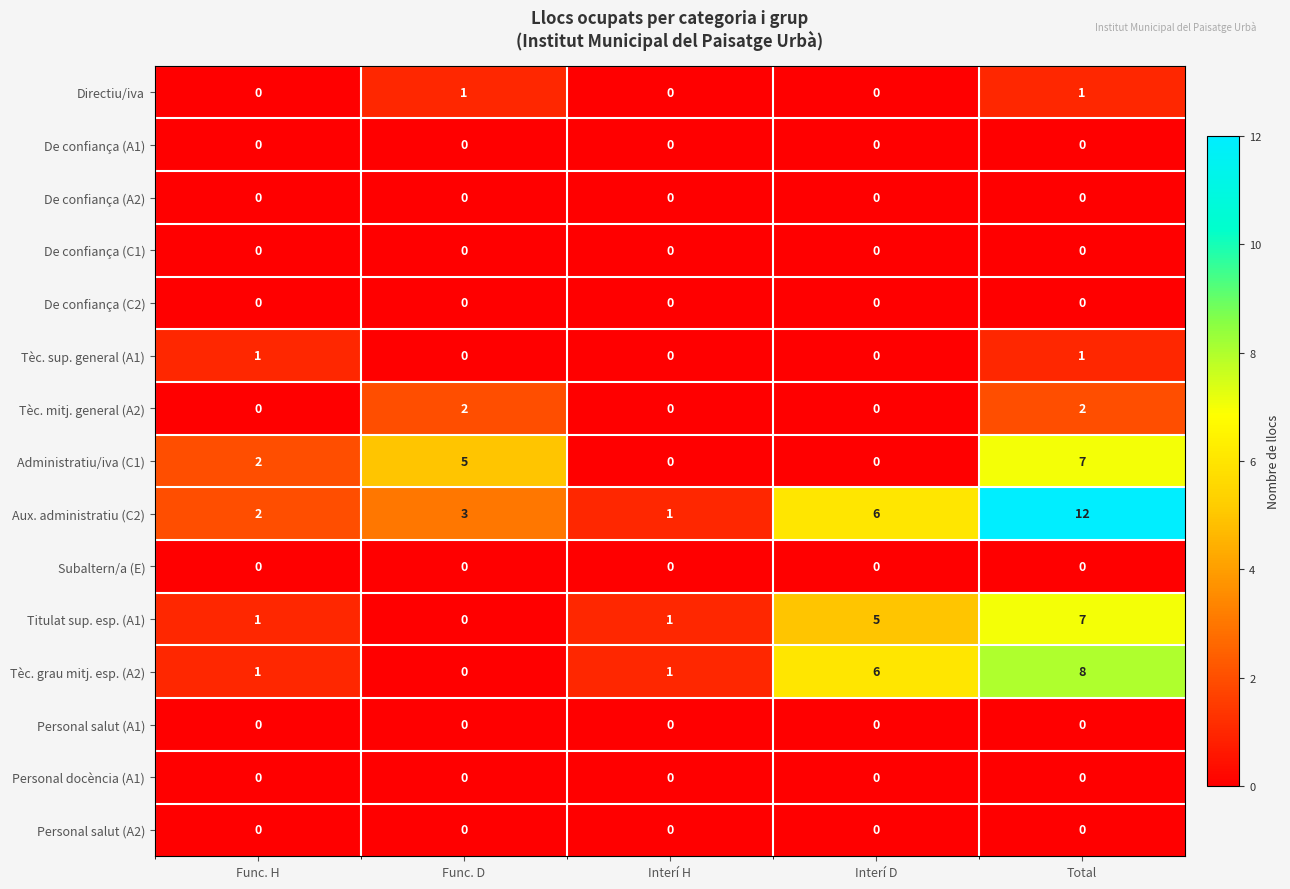

Which category has the highest value across all series?

Total